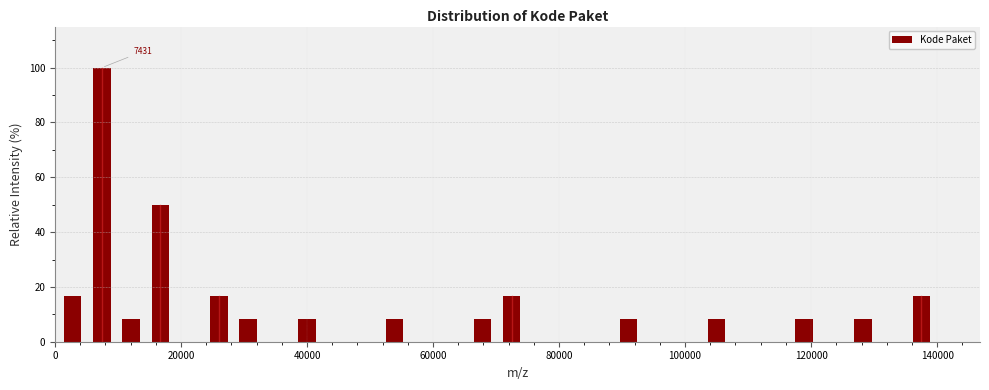

Around what value on the x-axis is the tallest bar? Give the approximate position of its centre, as read against the axis.

8000